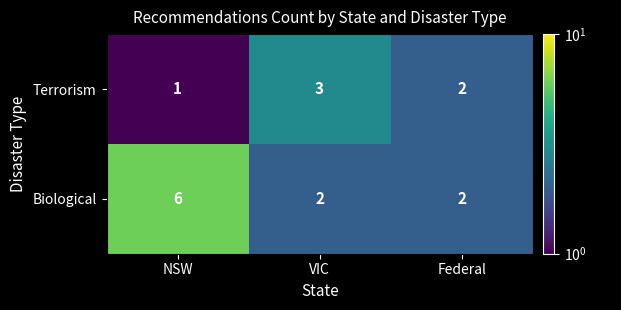

Which category has the lowest value across all series?

NSW